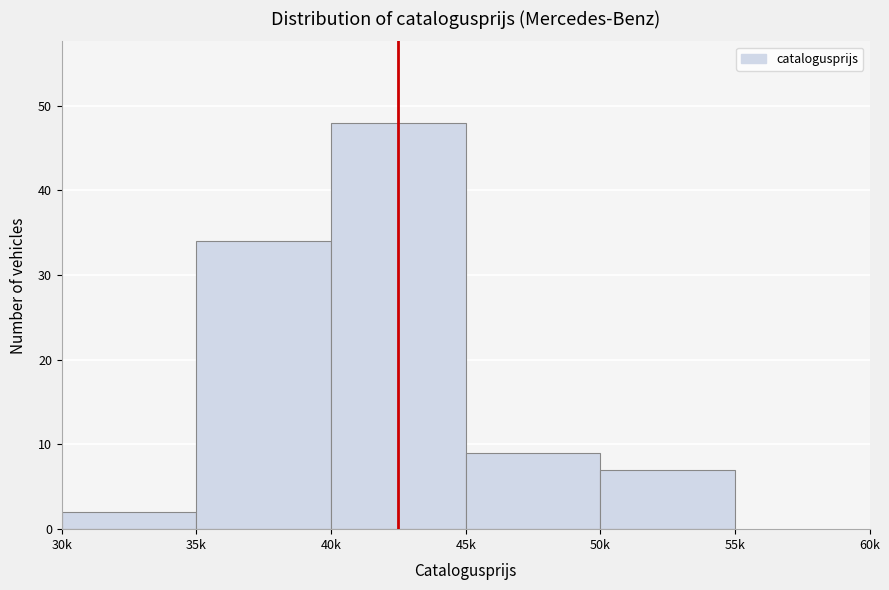

Reading left to right, what are all the values shown in this chart?

30k=2	35k=34	40k=48	45k=9	50k=7	55k=0